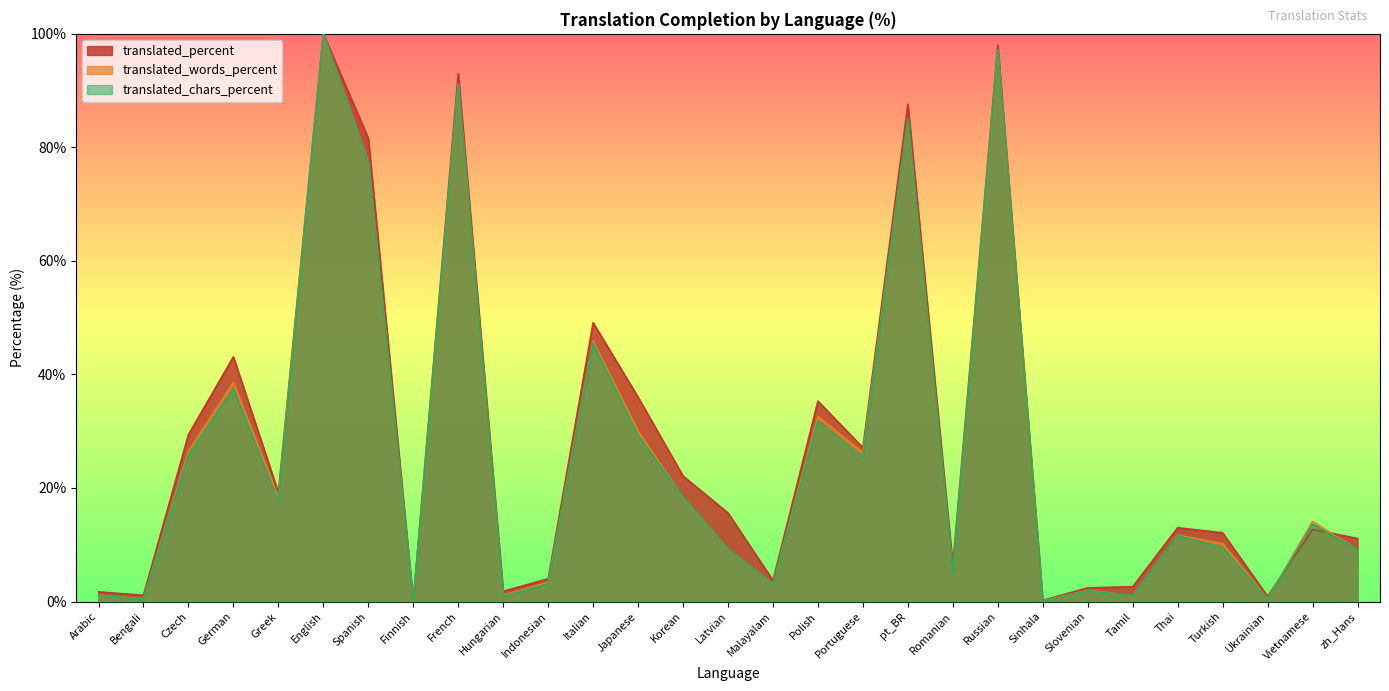

Rank the series at Russian from lowest to highest value.

translated_words_percent, translated_chars_percent, translated_percent